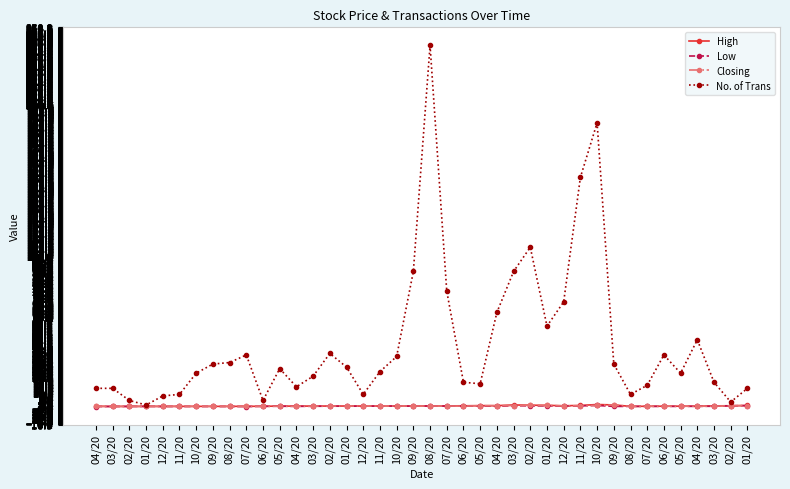

What is the maximum value shown in the chart?

239.0